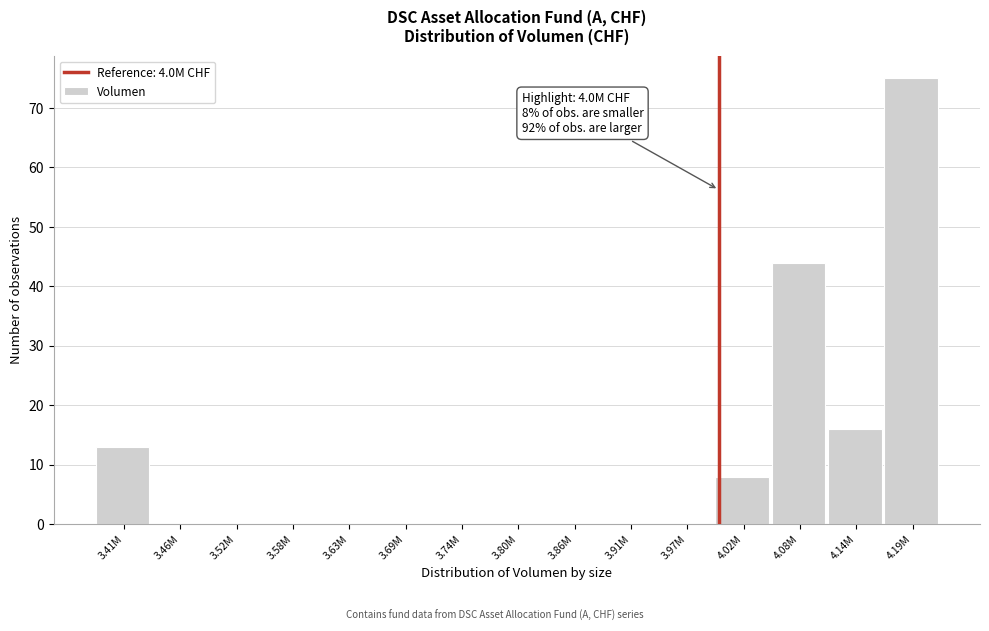

Reading right to left, transcribe all the data shown in this chart.

4.19M=75	4.14M=16	4.08M=44	4.02M=8	3.97M=0	3.91M=0	3.86M=0	3.80M=0	3.74M=0	3.69M=0	3.63M=0	3.58M=0	3.52M=0	3.46M=0	3.41M=13